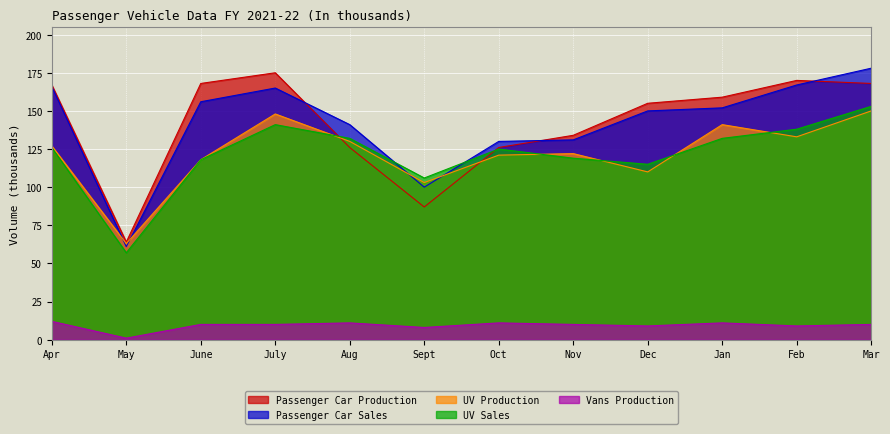

What is the difference between the maximum and minimum values in the Vans Production series?

11